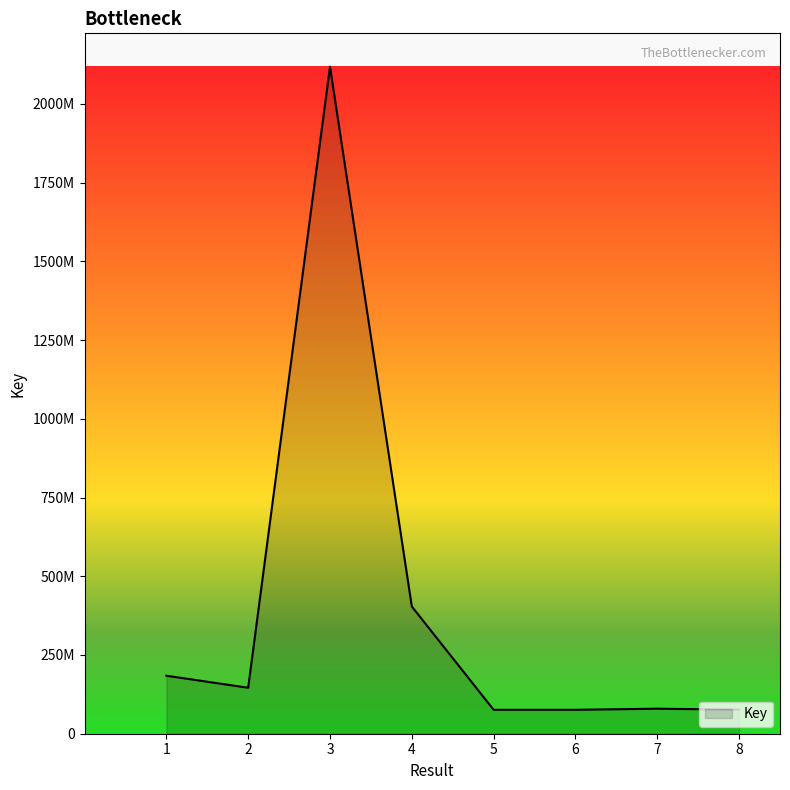

How many interior local valleys (lower than both neighbors) does the data have?

2